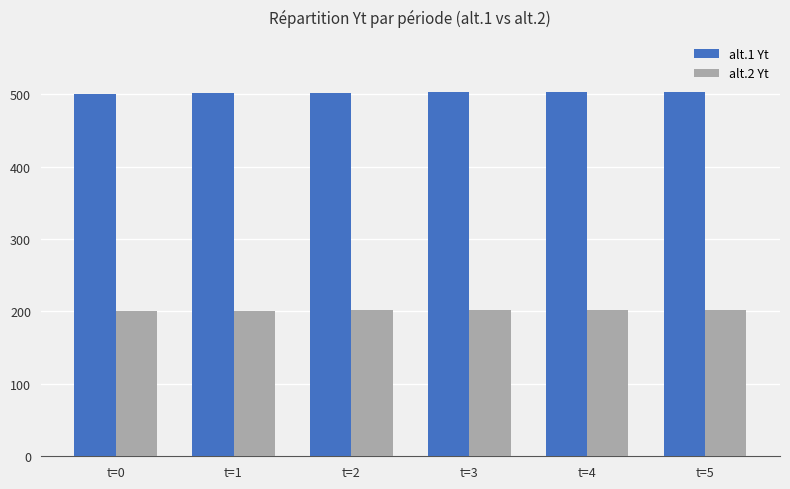

What is the sum of the alt.2 Yt values at t=5 and t=0?

401.9